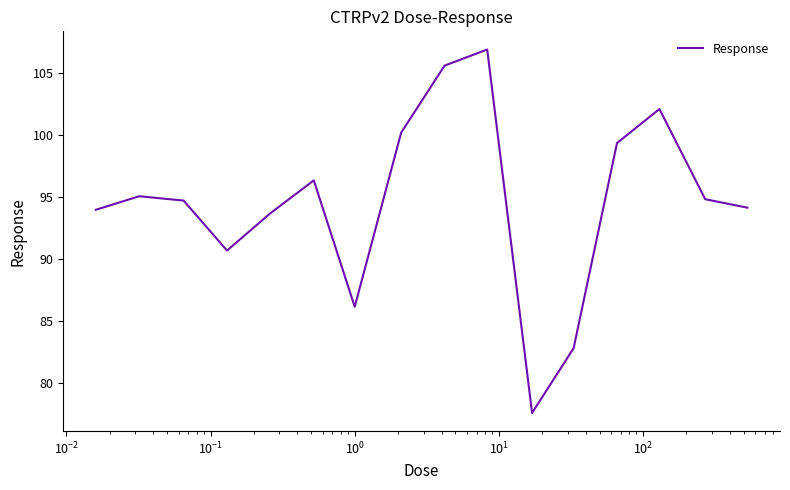

What is the average value?

94.6